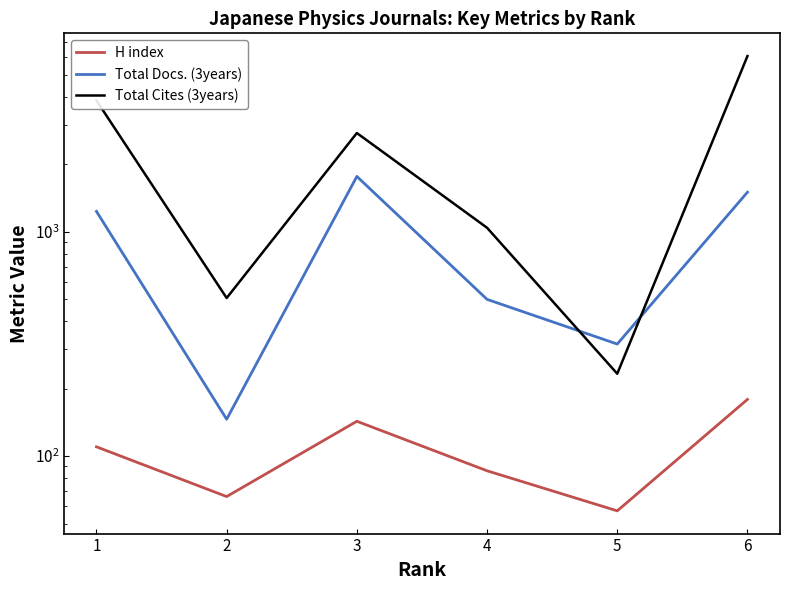

Reading left to right, transcribe all the data shown in this chart.

H index: 1=110	2=66	3=143	4=86	5=57	6=179
Total Docs. (3years): 1=1234	2=146	3=1767	4=500	5=316	6=1503
Total Cites (3years): 1=3854	2=507	3=2759	4=1043	5=233	6=6081